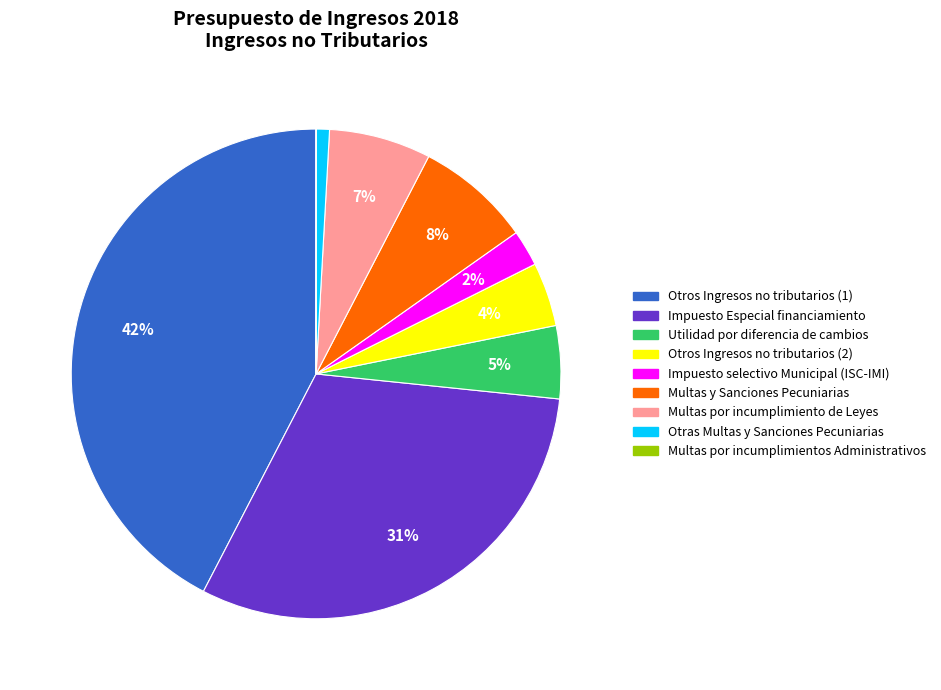

Which category has the biggest portion of the pie?

Otros Ingresos no tributarios (1)